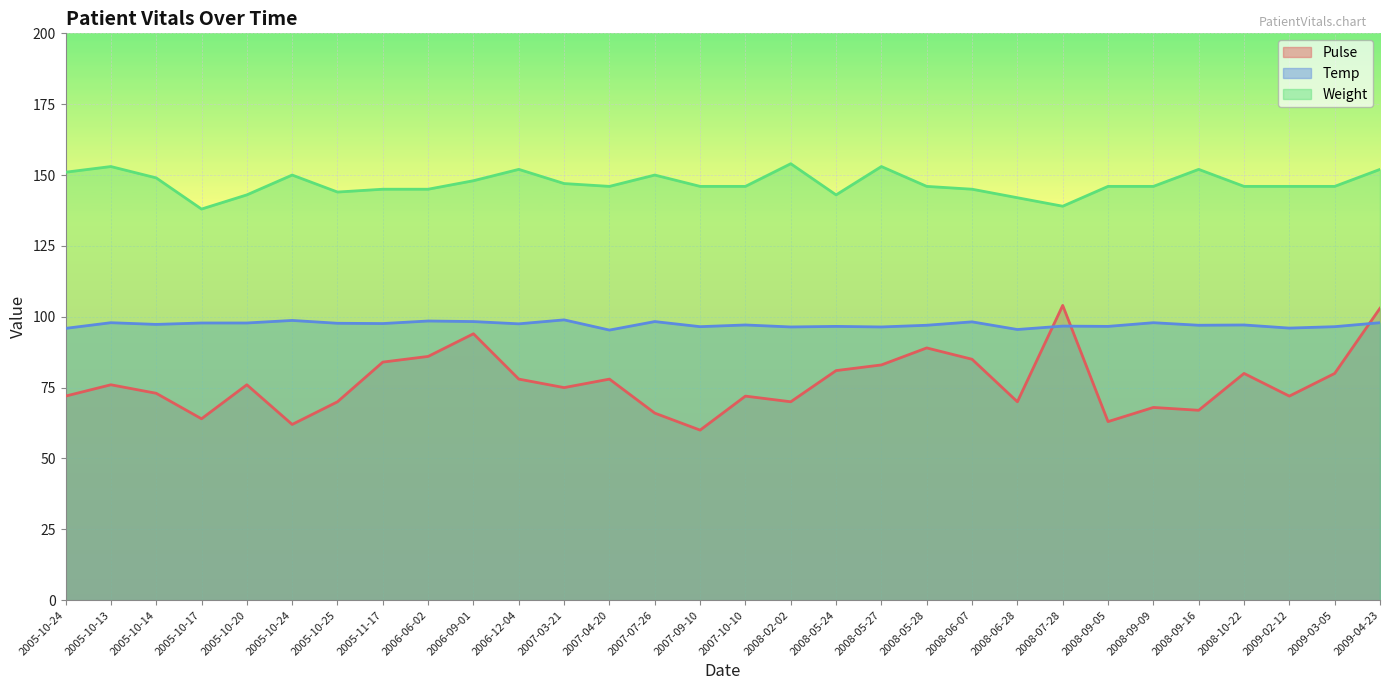

What are all the series names shown in the legend?

Pulse, Temp, Weight